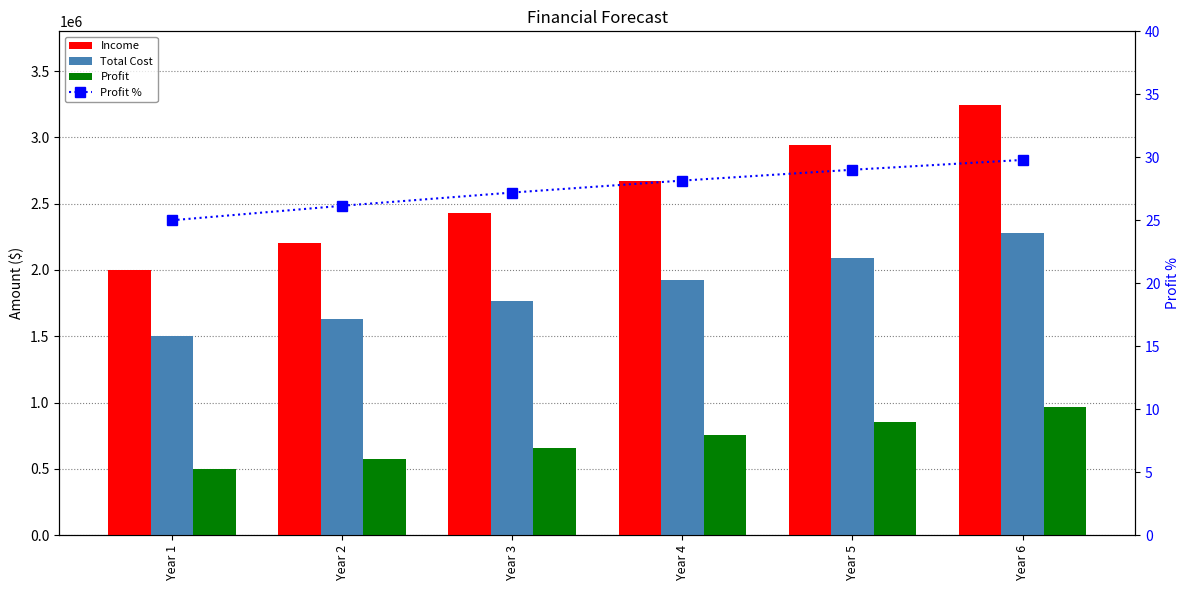

Reading right to left, list all the values displayed in this chart.

Income: 3244513.9	2945274.0	2673632.9	2427045.1	2203200.0	2000000.0
Total Cost: 2277821.1	2090796.2	1921020.6	1766903.2	1627000.0	1500000.0
Profit: 966692.7	854477.8	752612.3	660141.9	576200.0	500000.0
Profit %: 29.8	29.0	28.1	27.2	26.1	25.0